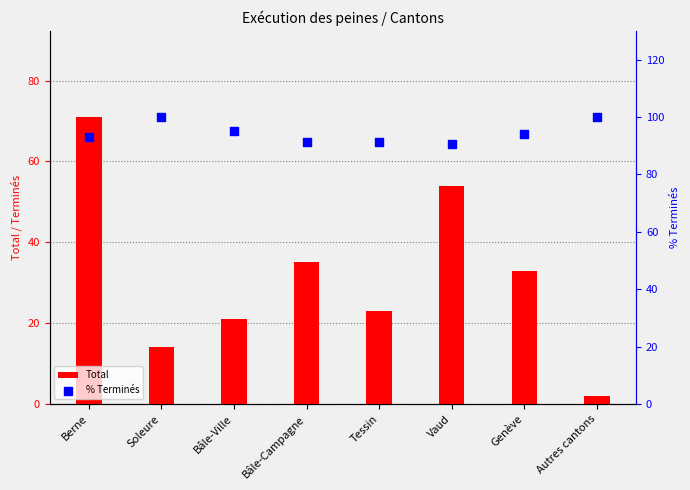

Which series reaches the maximum Y coordinate?

% Terminés